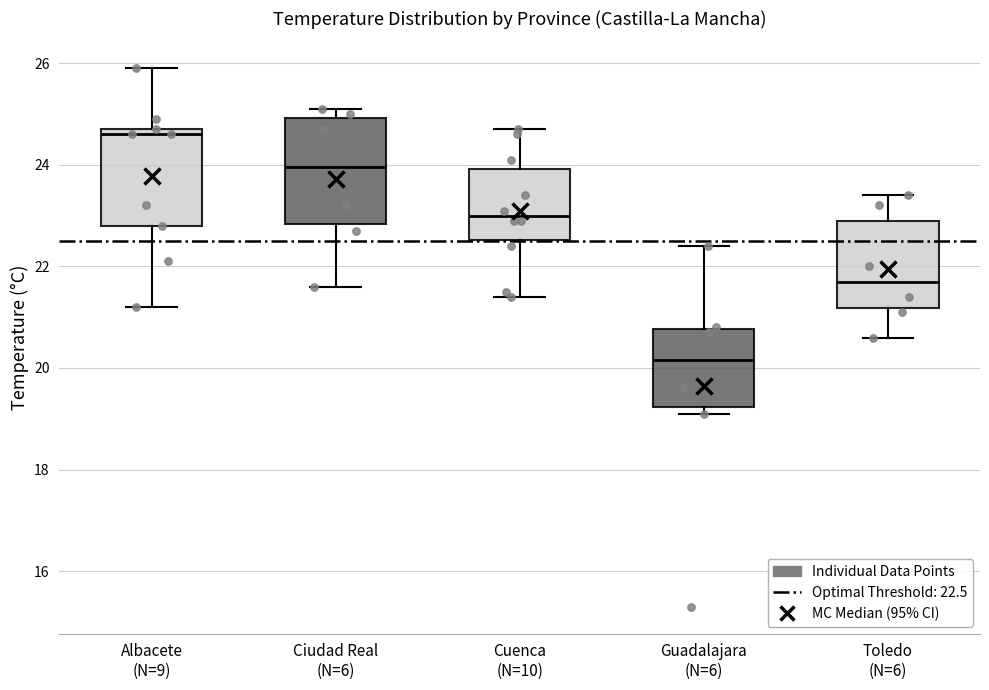

Which box's median line is the highest?

Albacete (N=9)